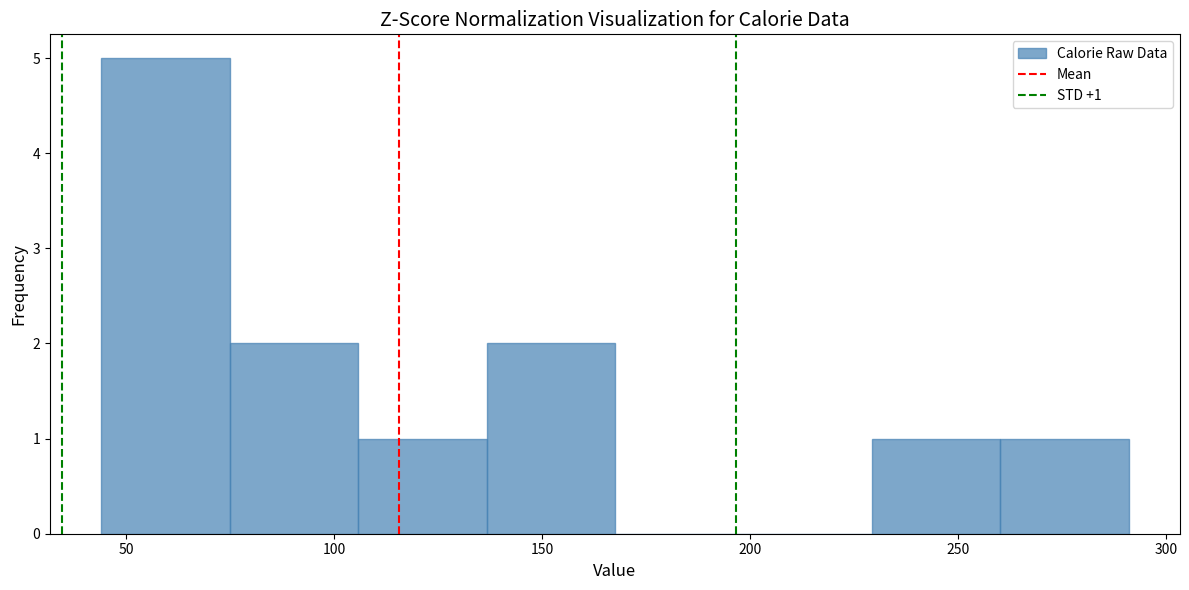

Which range on the x-axis has the tallest bar?

45 to 75